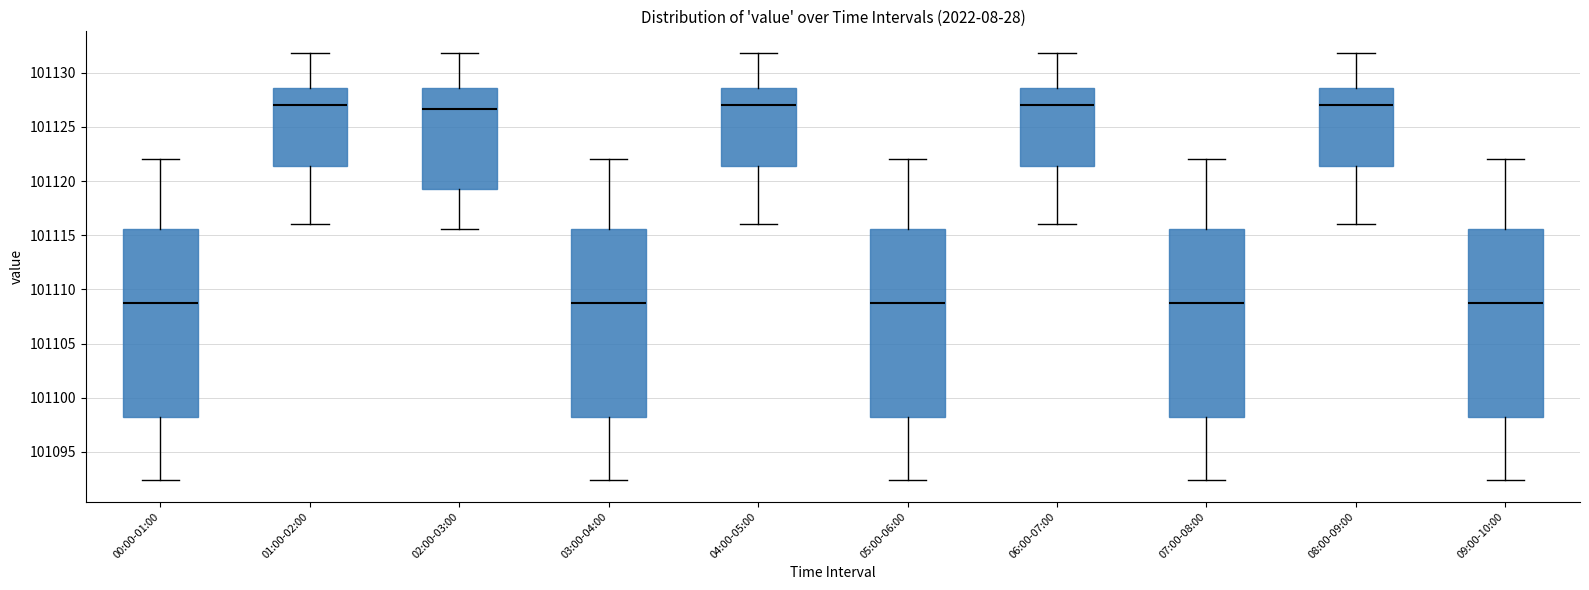

Reading left to right, read every box against the y-axis: the position of its median line, the range the box covers, and the ends of its whiskers. The values are not printed on the chart, so give them approximately, as read against the axis.

00:00-01:00: median 101108.5, box 101098.0 to 101115.5, whiskers 101092.5 to 101122.0
01:00-02:00: median 101127.0, box 101121.5 to 101128.5, whiskers 101116.0 to 101132.0
02:00-03:00: median 101126.5, box 101119.0 to 101128.5, whiskers 101115.5 to 101132.0
03:00-04:00: median 101108.5, box 101098.0 to 101115.5, whiskers 101092.5 to 101122.0
04:00-05:00: median 101127.0, box 101121.5 to 101128.5, whiskers 101116.0 to 101132.0
05:00-06:00: median 101108.5, box 101098.0 to 101115.5, whiskers 101092.5 to 101122.0
06:00-07:00: median 101127.0, box 101121.5 to 101128.5, whiskers 101116.0 to 101132.0
07:00-08:00: median 101108.5, box 101098.0 to 101115.5, whiskers 101092.5 to 101122.0
08:00-09:00: median 101127.0, box 101121.5 to 101128.5, whiskers 101116.0 to 101132.0
09:00-10:00: median 101108.5, box 101098.0 to 101115.5, whiskers 101092.5 to 101122.0